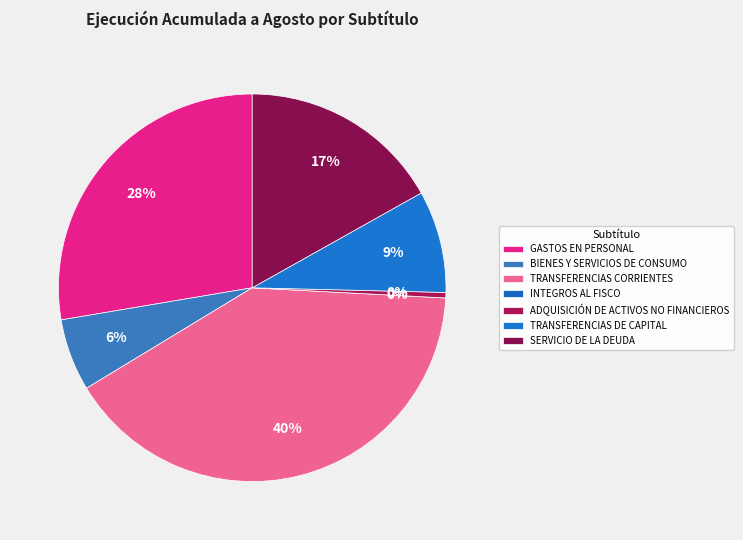

To the nearest percent, what percentage of the pie is TRANSFERENCIAS DE CAPITAL?

9%